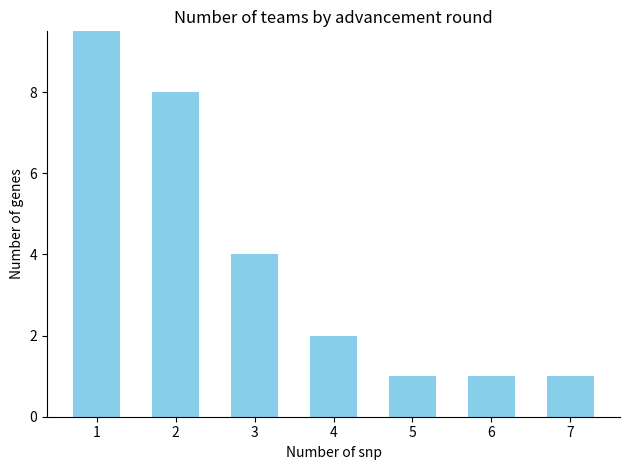

What is the difference between the values at 1 and 7?

15